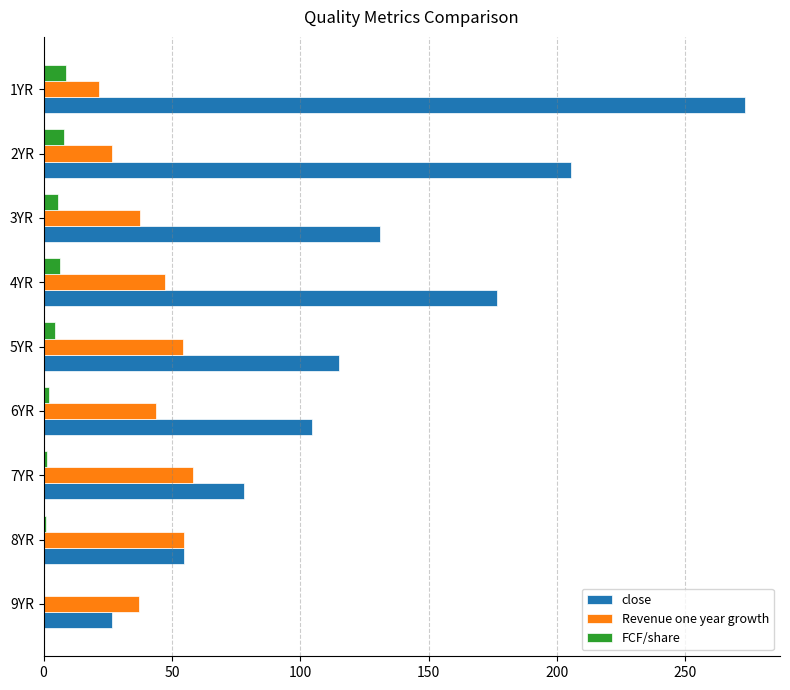

Which series has the largest total across all categories?

close